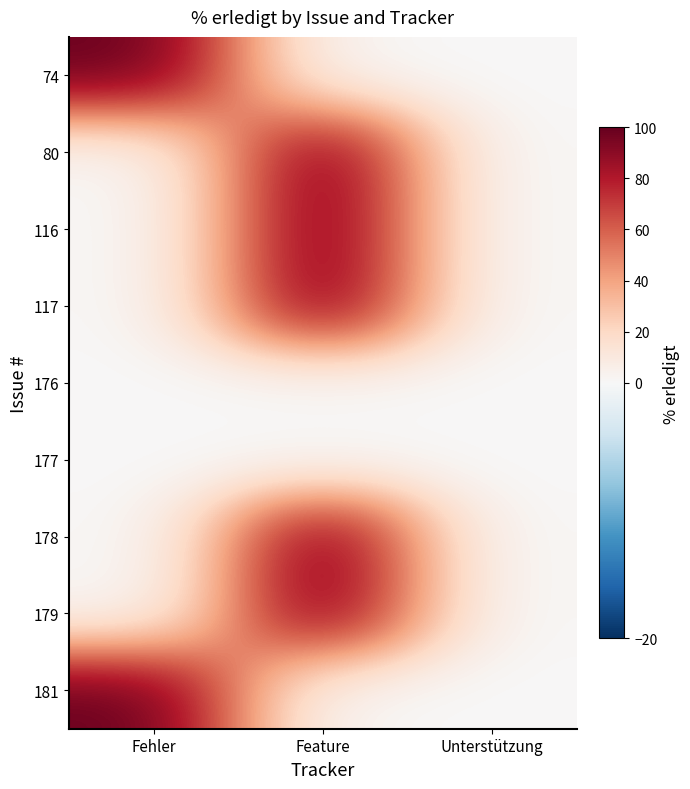

How many series are shown in this chart?

9